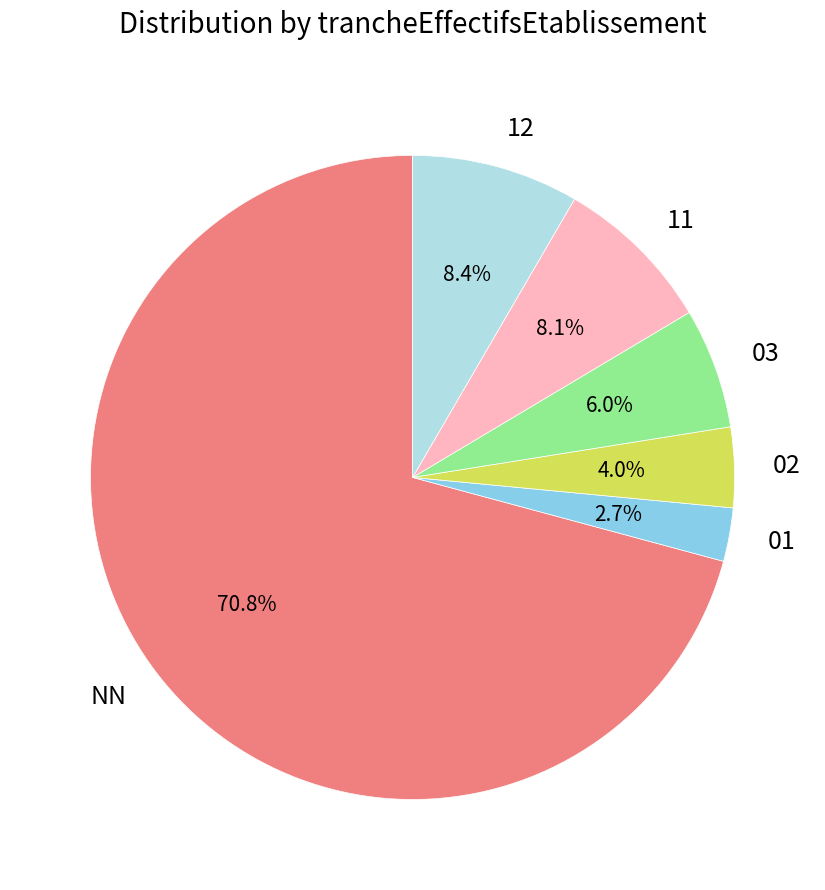

Which category has the biggest portion of the pie?

NN